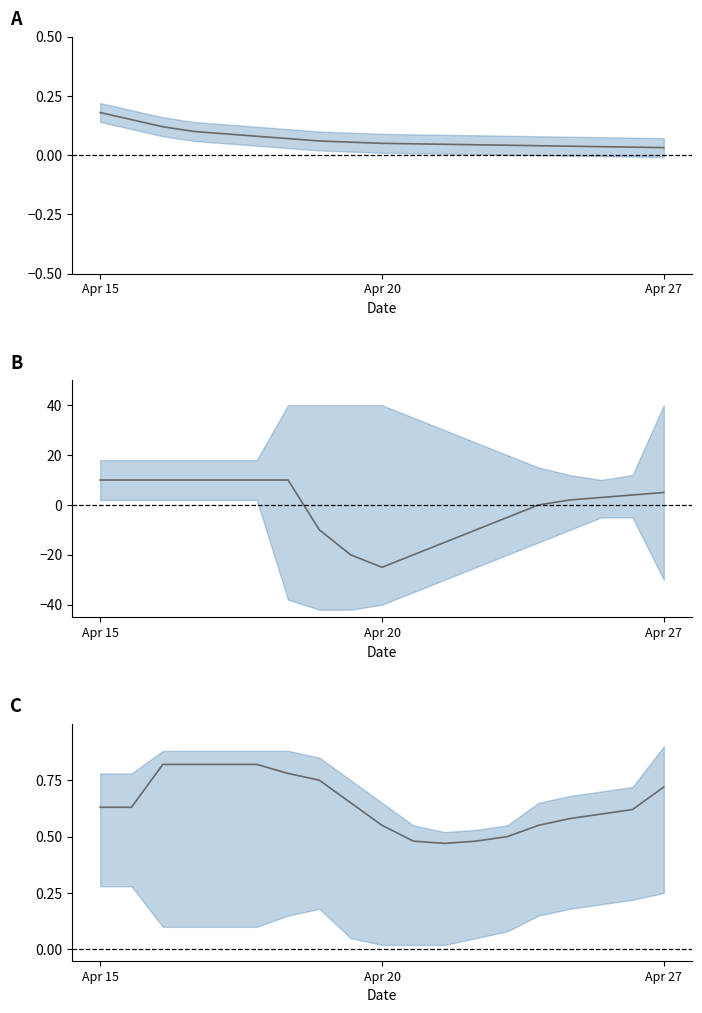

What is the difference between the maximum and minimum values?

0.3